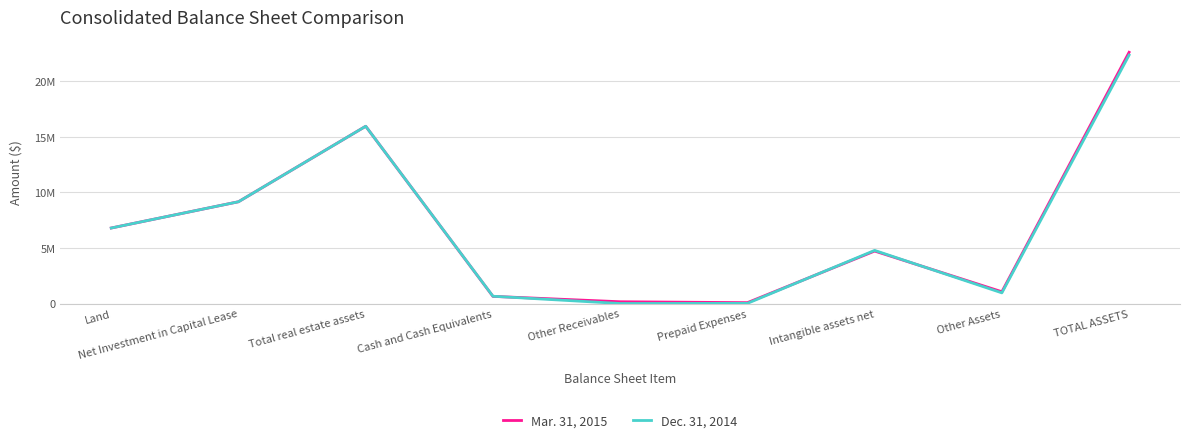

At which category is the sum across all series the highest?

TOTAL ASSETS